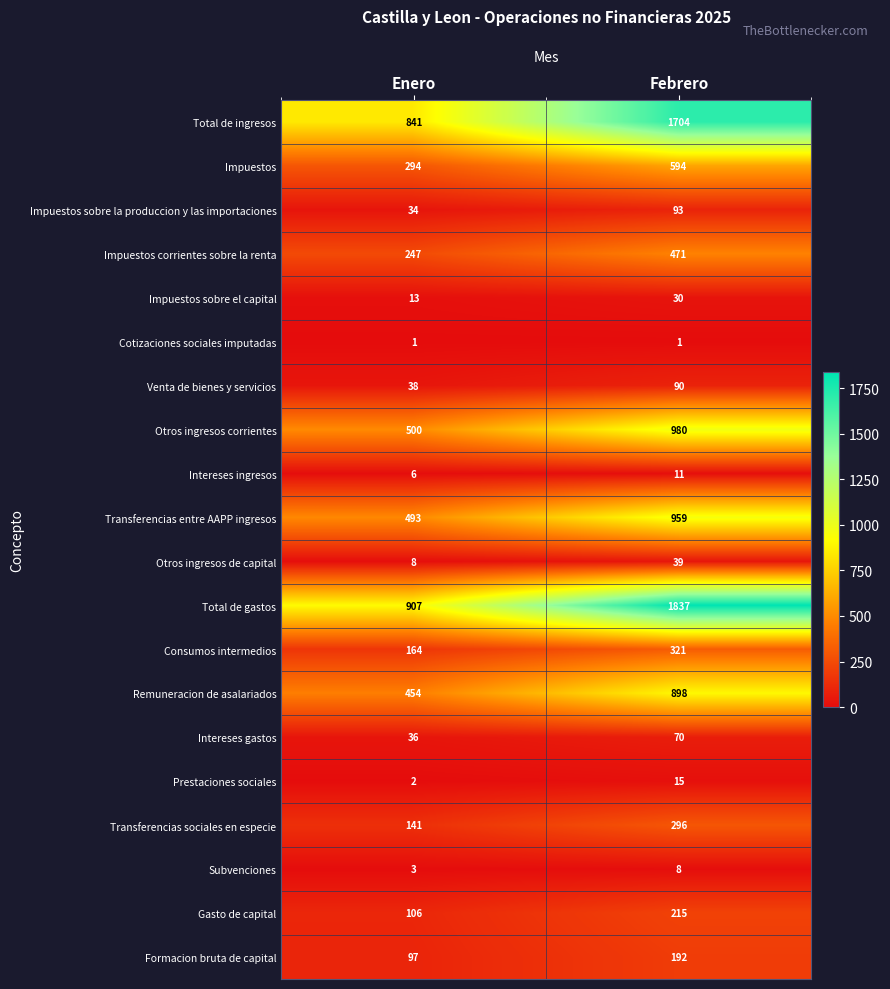

What is the difference between the Consumos intermedios values at Enero and Febrero?

157